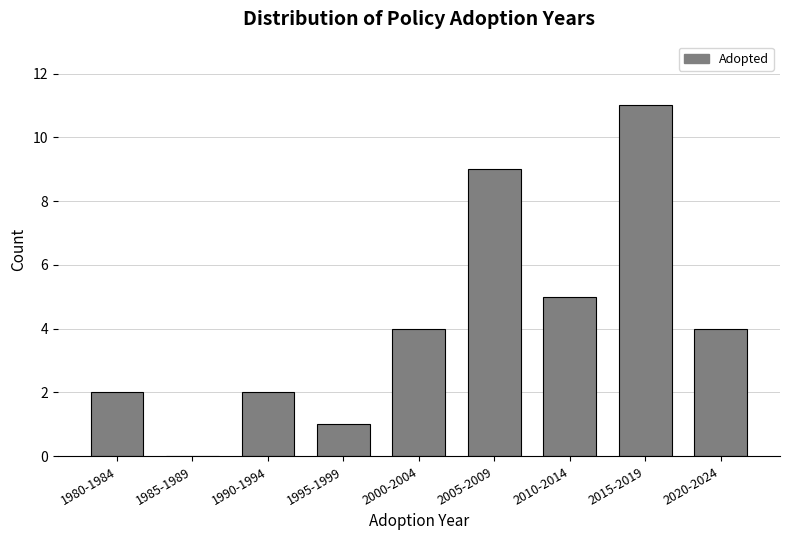

Reading left to right, extract all data points from this chart.

1980-1984=2	1985-1989=0	1990-1994=2	1995-1999=1	2000-2004=4	2005-2009=9	2010-2014=5	2015-2019=11	2020-2024=4